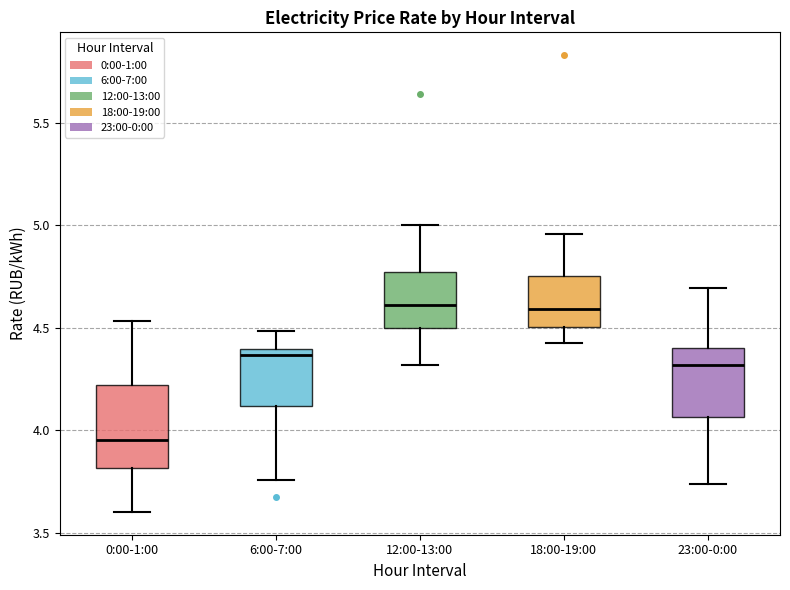

Where is the lower edge of the box for 12:00-13:00 on the y-axis? The values are not printed on the chart, so give them approximately, as read against the axis.

4.50